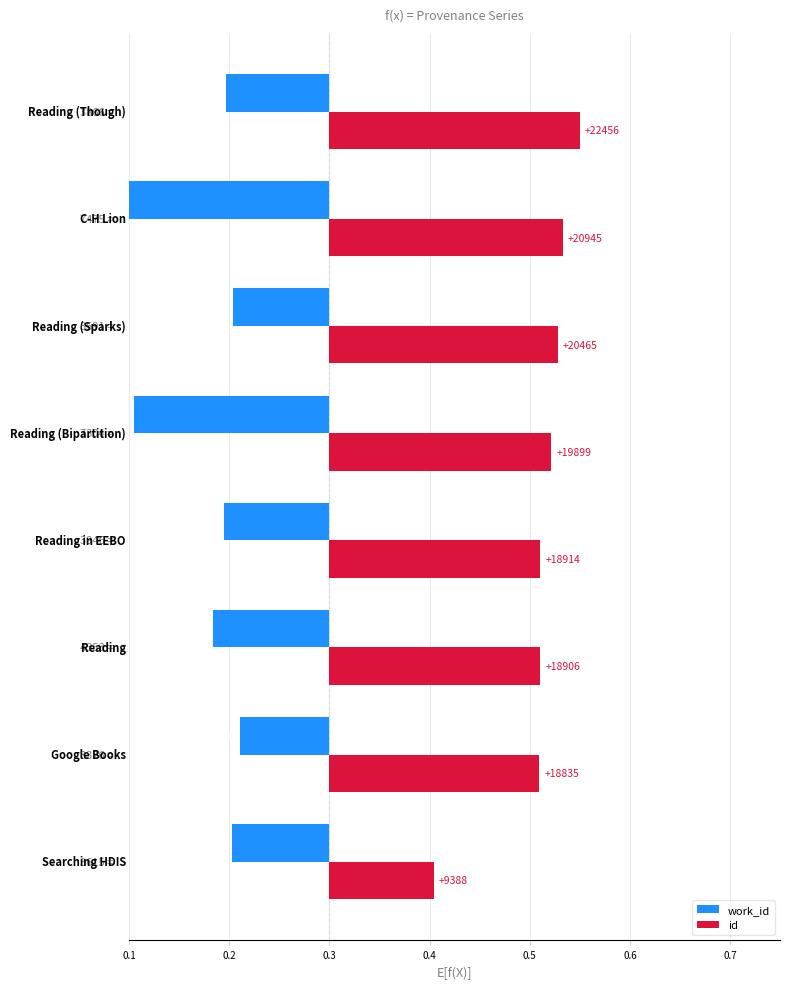

What is the minimum value for work_id?

-0.2